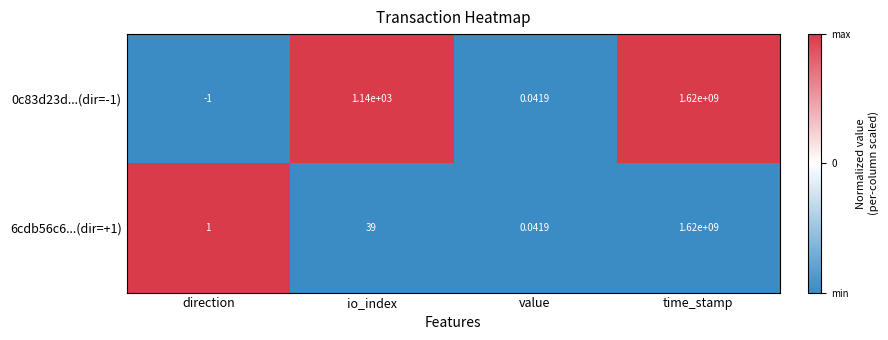

What is the total value across all series at value?

0.1